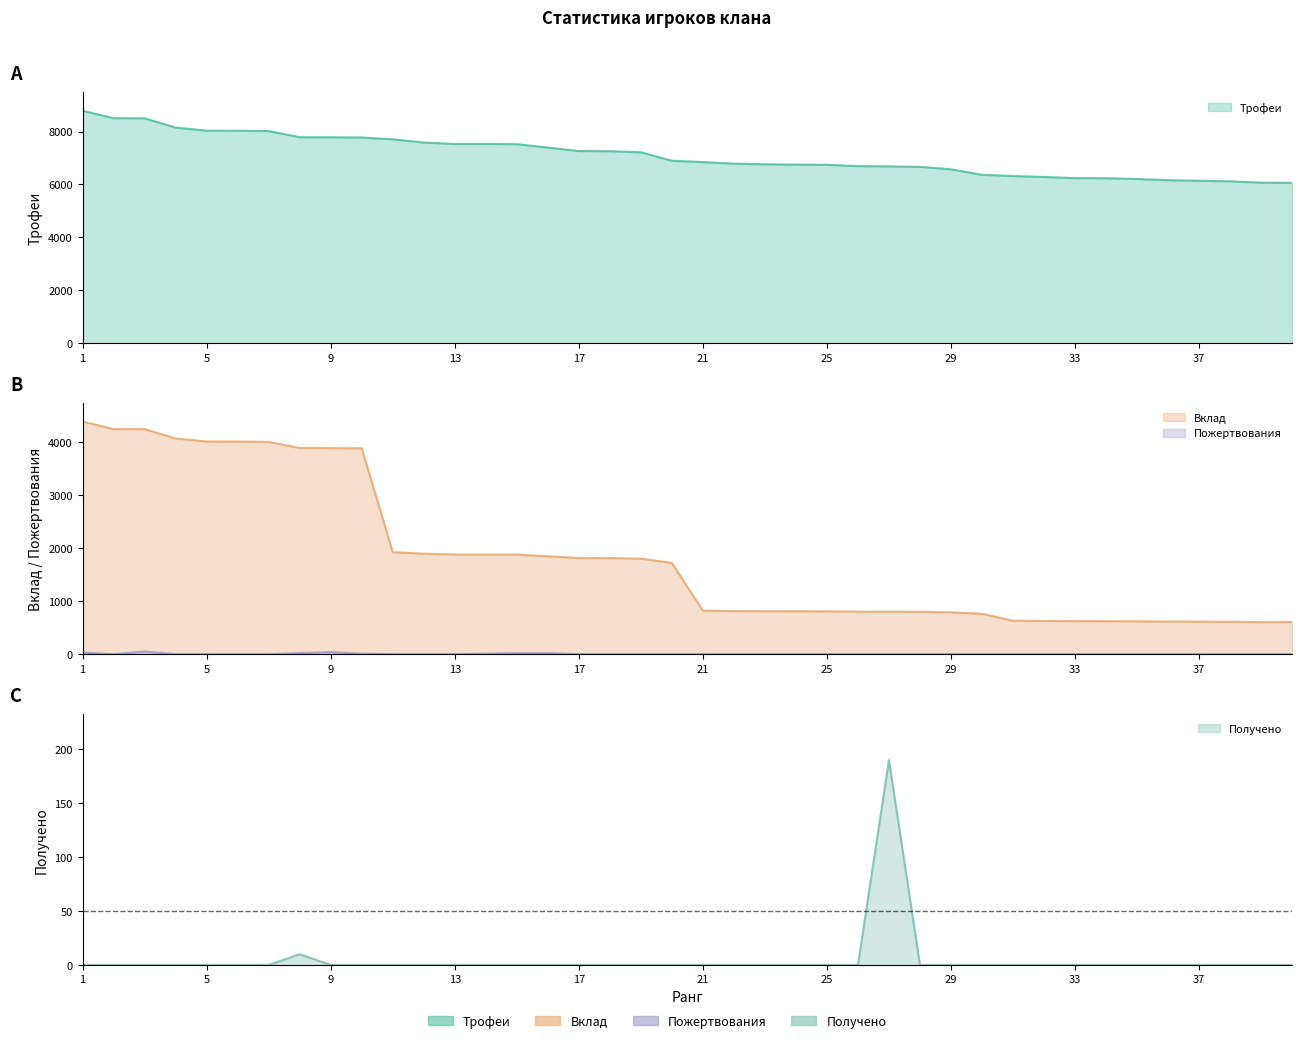

What is the difference between the maximum and second lowest values in the Пожертвования series?

50